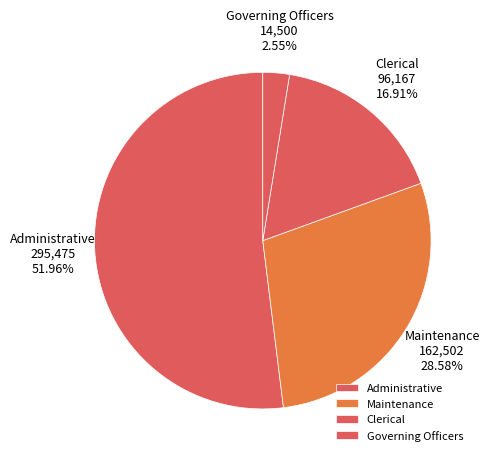

Do Governing Officers and Administrative together represent more than half of the pie?

Yes